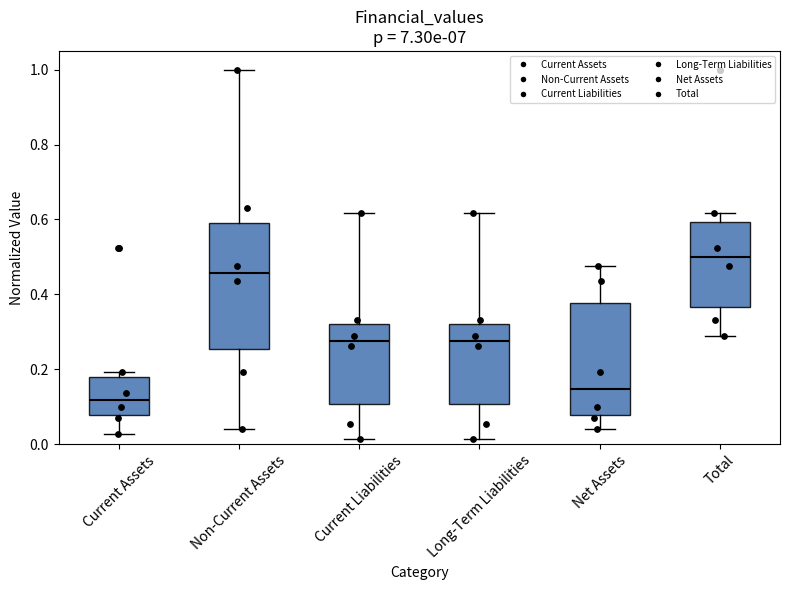

Reading left to right, transcribe this box plot: for each box, give where its median line is, the range the box spans, and where its two whiskers end, as read against the y-axis. The values are not printed on the chart, so give them approximately, as read against the axis.

Current Assets: median 0.12, box 0.08 to 0.18, whiskers 0.02 to 0.20
Non-Current Assets: median 0.46, box 0.26 to 0.60, whiskers 0.04 to 1.00
Current Liabilities: median 0.28, box 0.10 to 0.32, whiskers 0.02 to 0.62
Long-Term Liabilities: median 0.28, box 0.10 to 0.32, whiskers 0.02 to 0.62
Net Assets: median 0.14, box 0.08 to 0.38, whiskers 0.04 to 0.48
Total: median 0.50, box 0.36 to 0.60, whiskers 0.28 to 0.62